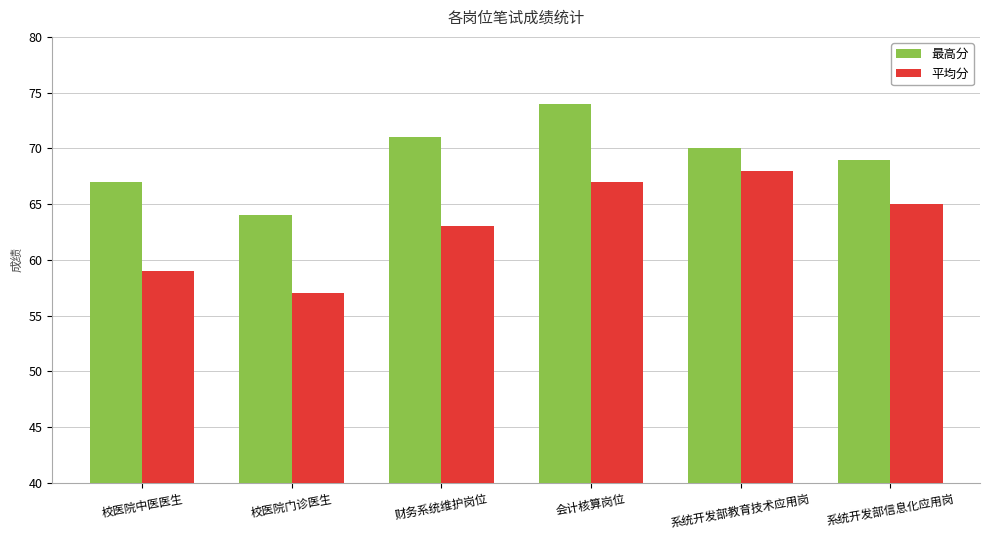

Reading left to right, transcribe all the data shown in this chart.

最高分: 67	64	71	74	70	69
平均分: 59	57	63	67	68	65